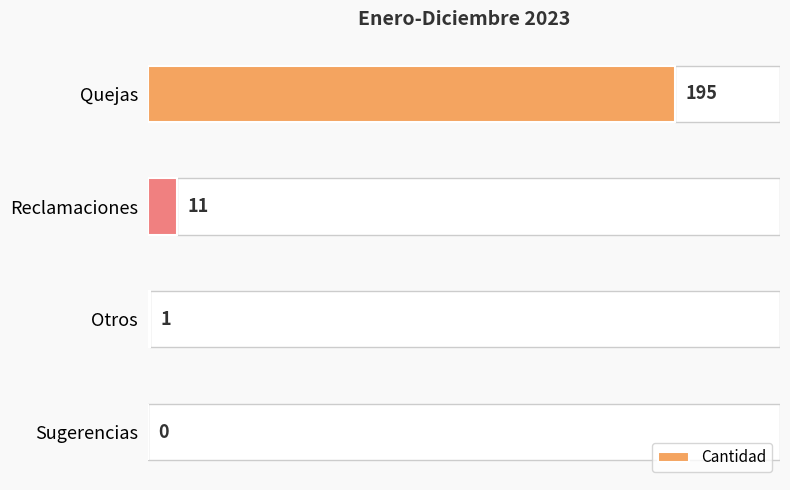

Which has a higher value, Sugerencias or Reclamaciones?

Reclamaciones